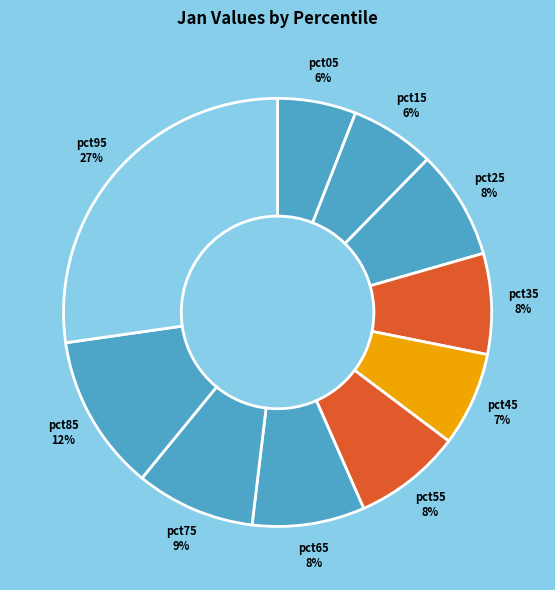

How many segments does this pie chart have?

10